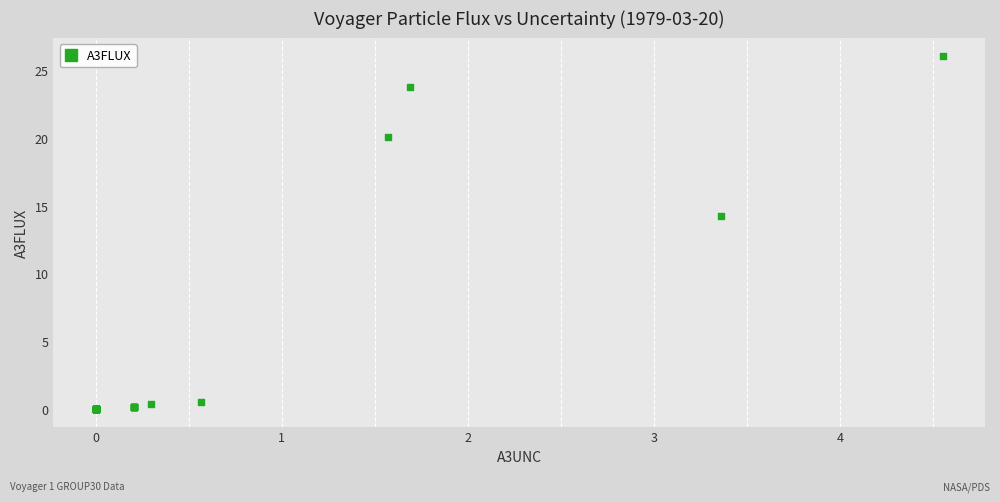

What Y value in the scatter plot is closest to 13?

14.3